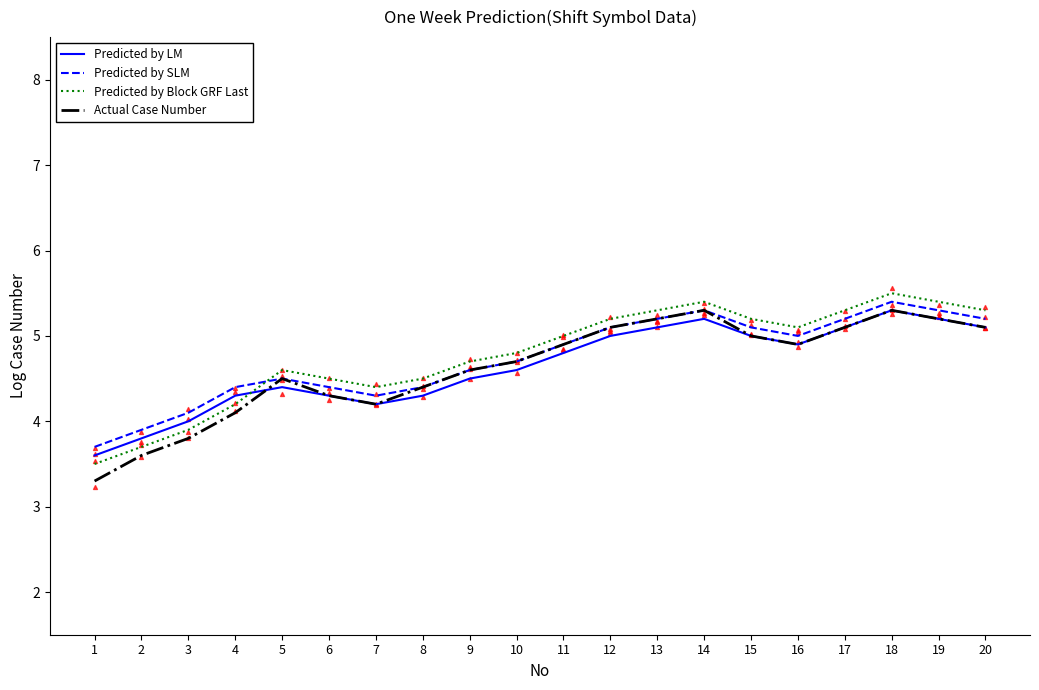

At how many categories does at least one series exceed 4?

18